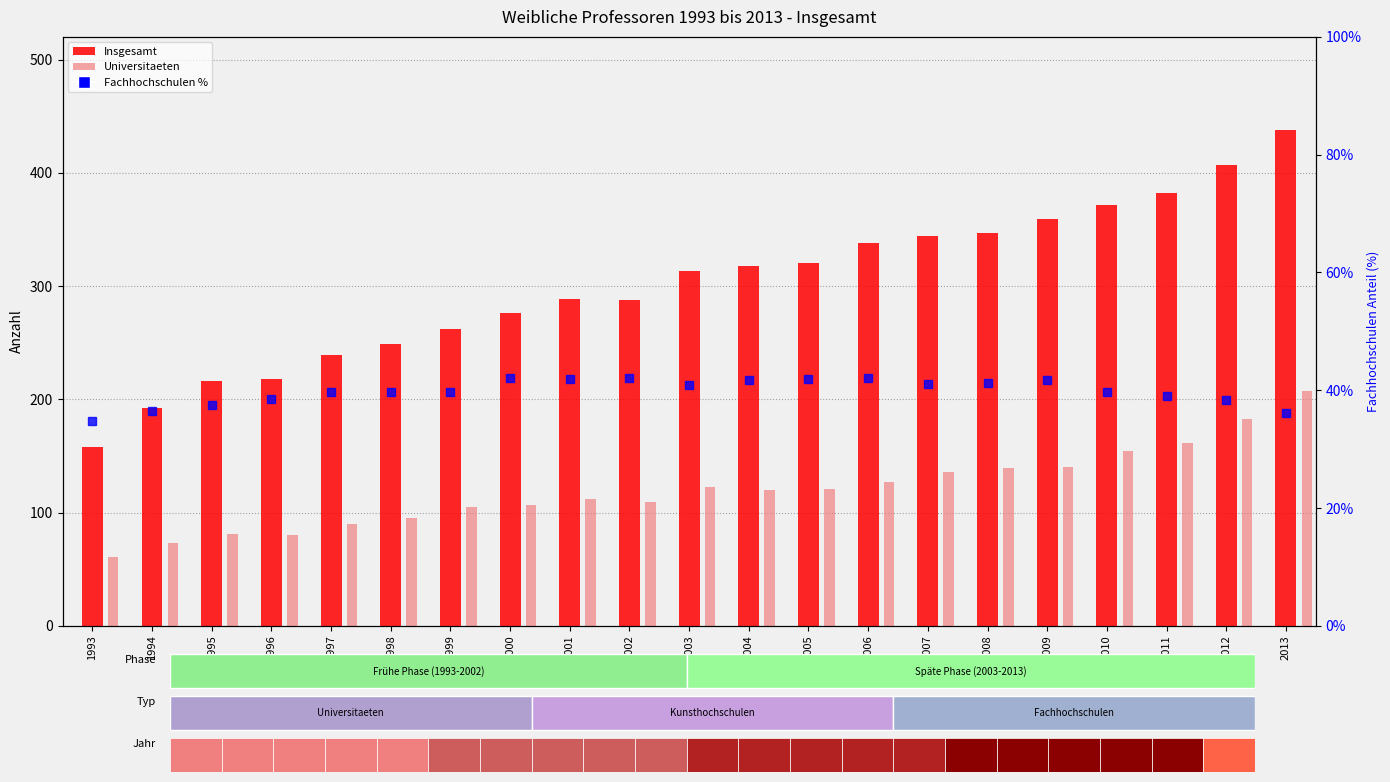

Rank the series by their maximum value, from lowest to highest.

Fachhochschulen %, Universitaeten, Insgesamt